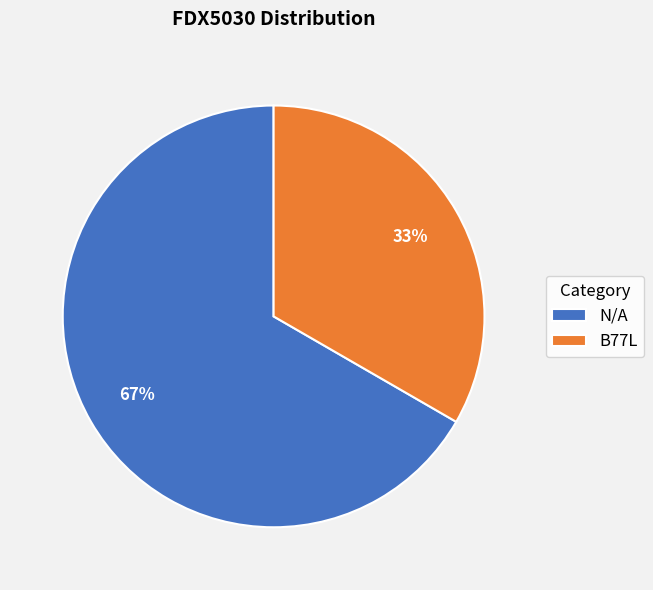

Does N/A account for over 50% of the chart?

Yes